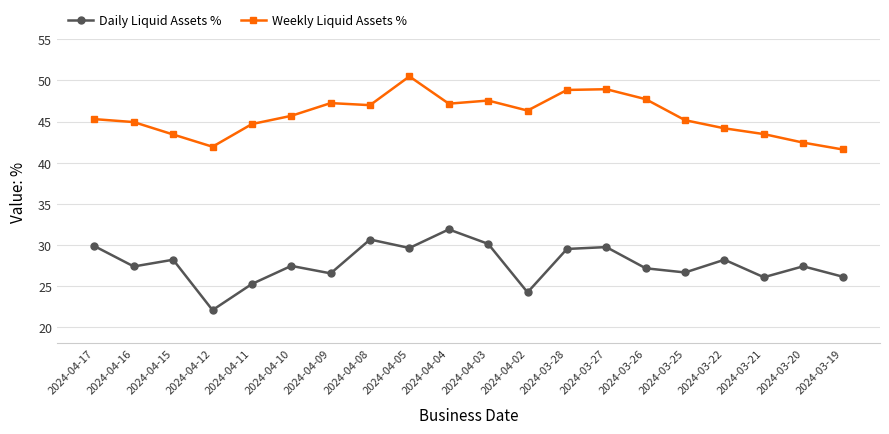

Count the number of categories in the chart.

20